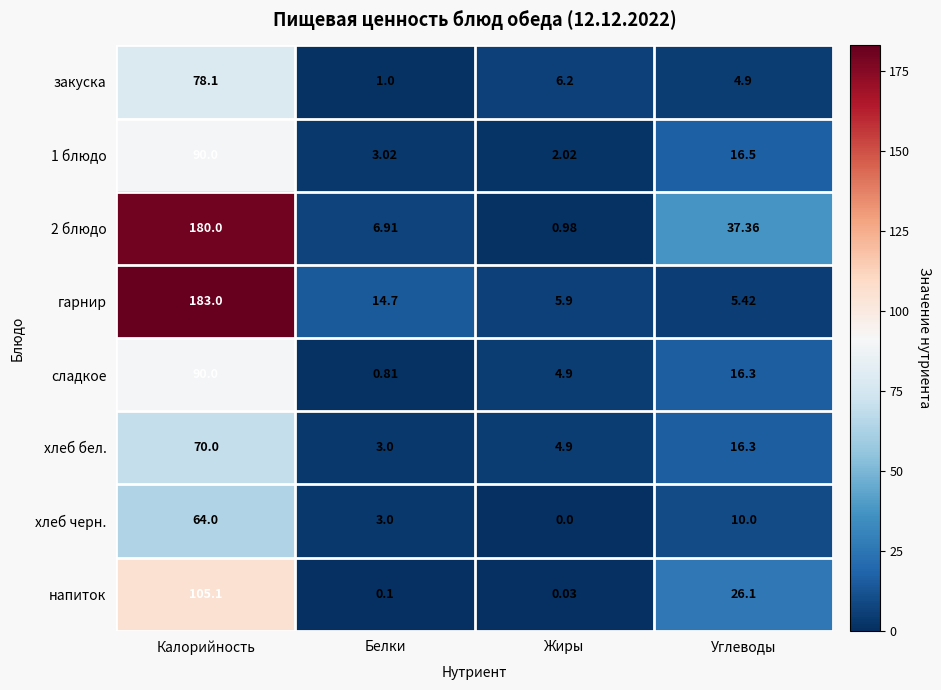

Where does the хлеб черн. series first go above 10?

Калорийность